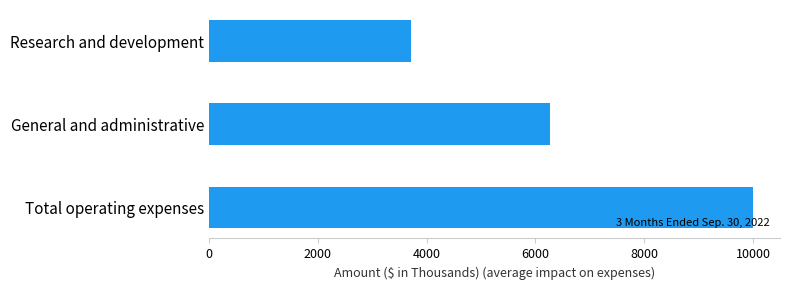

Reading top to bottom, extract all data points from this chart.

Research and development=3718	General and administrative=6277	Total operating expenses=9995